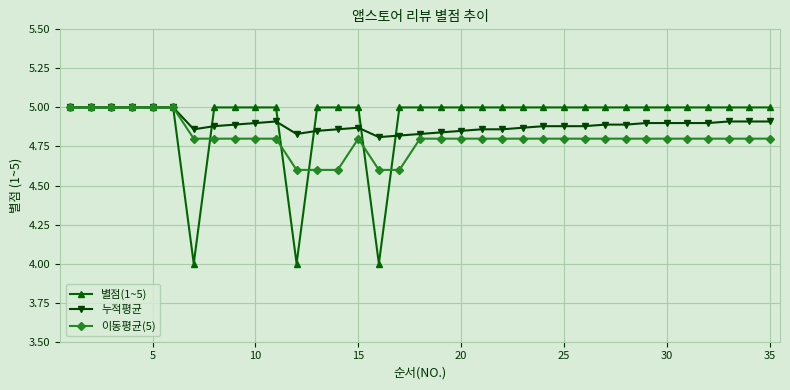

What is the lowest value of the 별점(1~5) series?

4.0